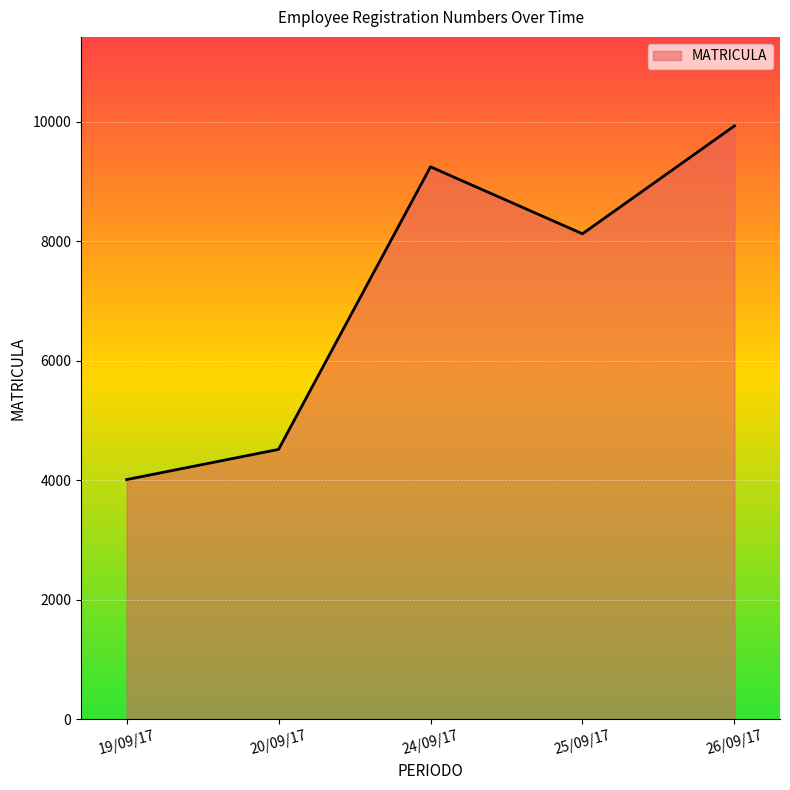

True or false: there are more than 2 points higher than both neighbors.

False